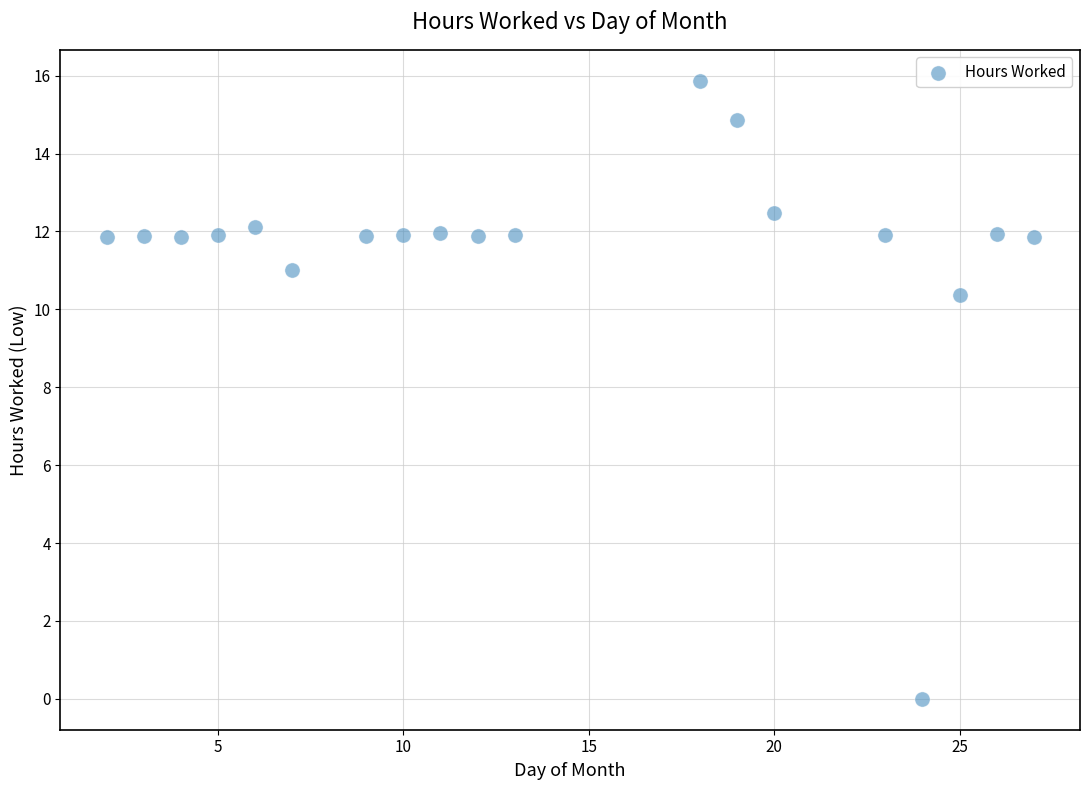

What is the range of Y values (max minus min)?

15.9